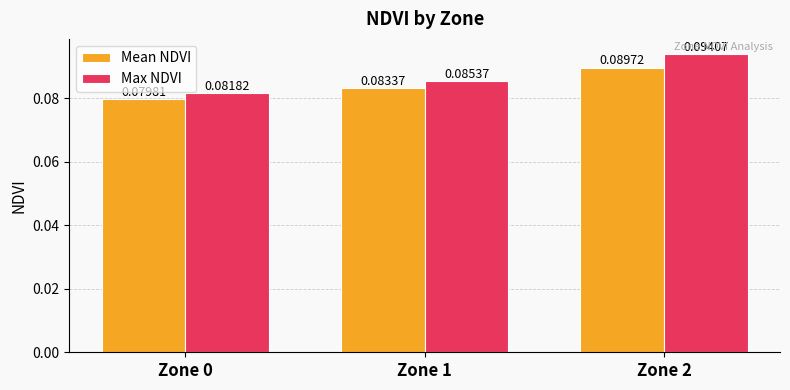

Does the chart contain stacked bars?

No